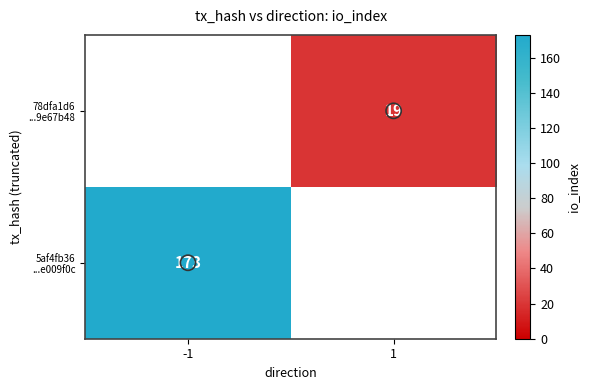

Between 1 and -1, which is larger?

-1